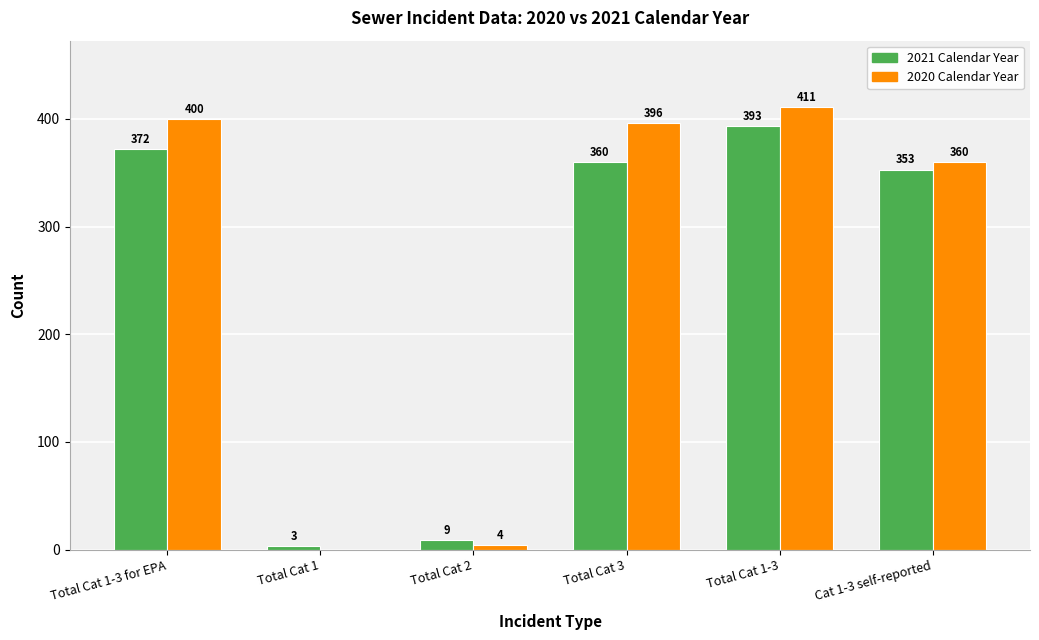

Which series has the largest range (max minus min)?

2020 Calendar Year